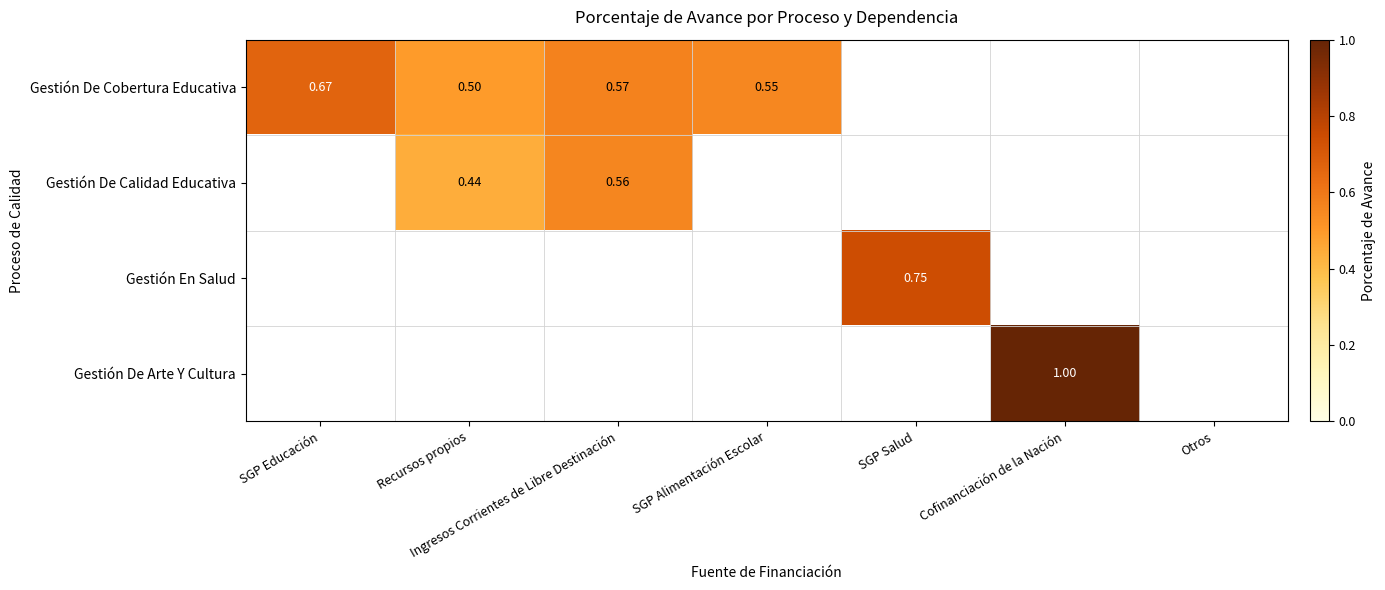

Is the value of Gestión De Calidad Educativa at Ingresos Corrientes de Libre Destinación greater than the value of Gestión De Cobertura Educativa at Ingresos Corrientes de Libre Destinación?

No